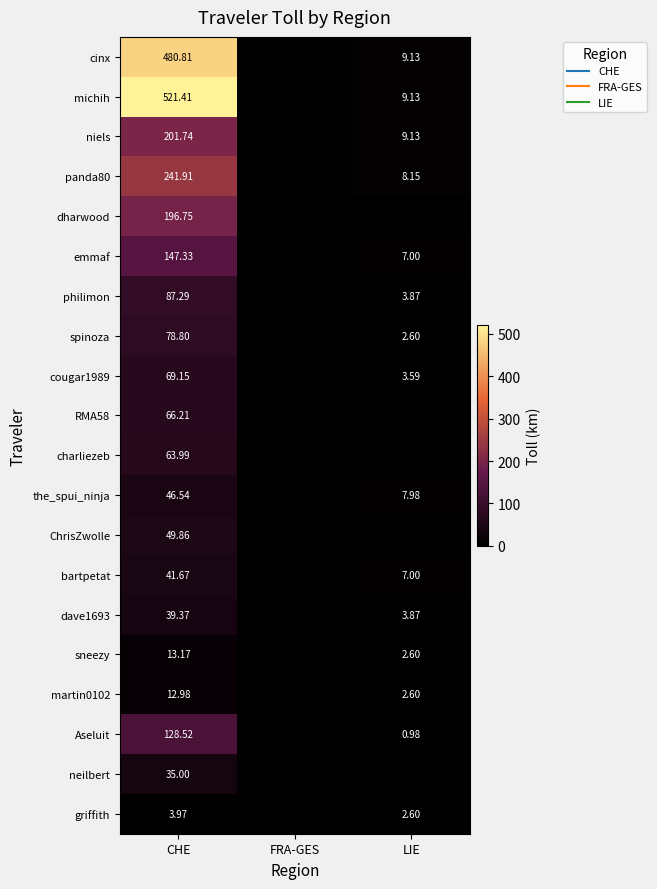

What is the maximum value shown in the chart?

521.4